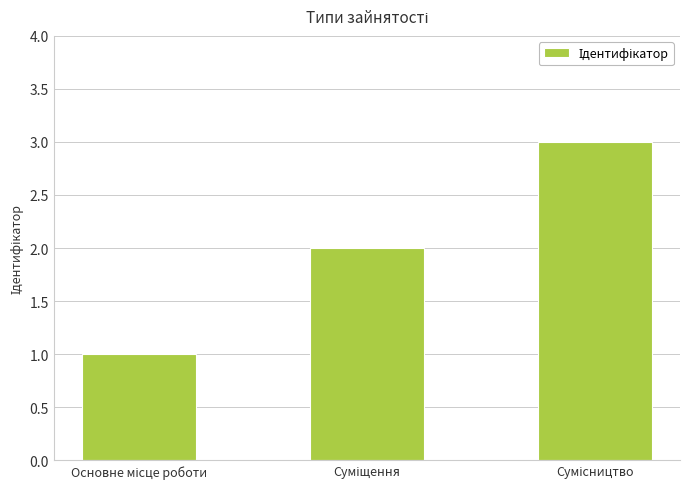

How many values are between 1 and 3?

3